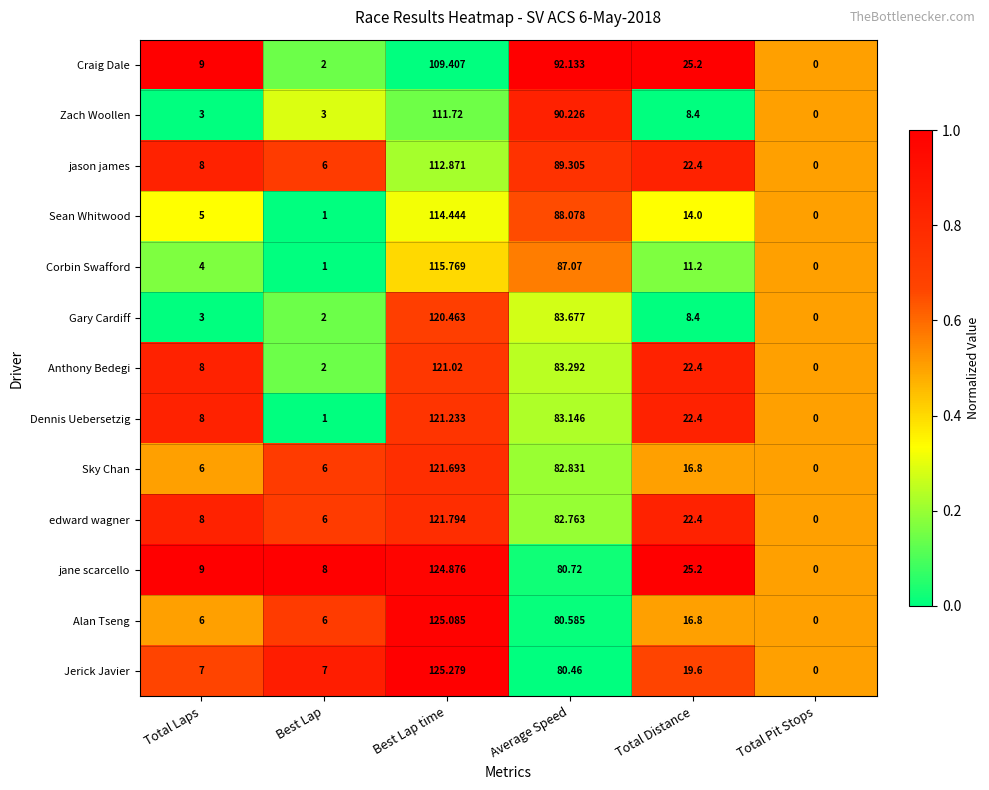

List the series in order of their peak value, highest first.

Jerick Javier, Alan Tseng, jane scarcello, edward wagner, Sky Chan, Dennis Uebersetzig, Anthony Bedegi, Gary Cardiff, Corbin Swafford, Sean Whitwood, jason james, Zach Woollen, Craig Dale